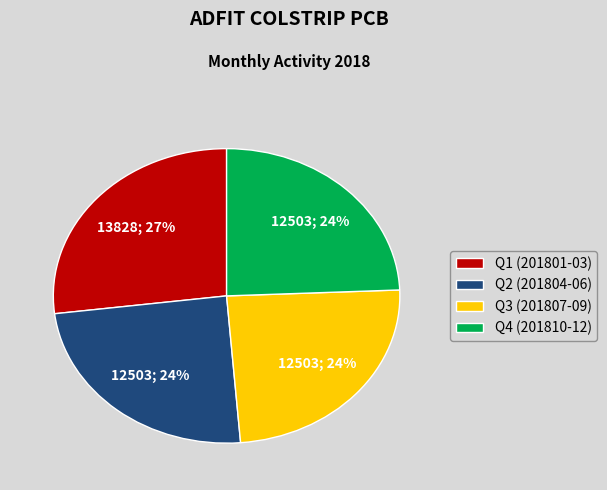

Which slice is the largest?

Q1 (201801-03)